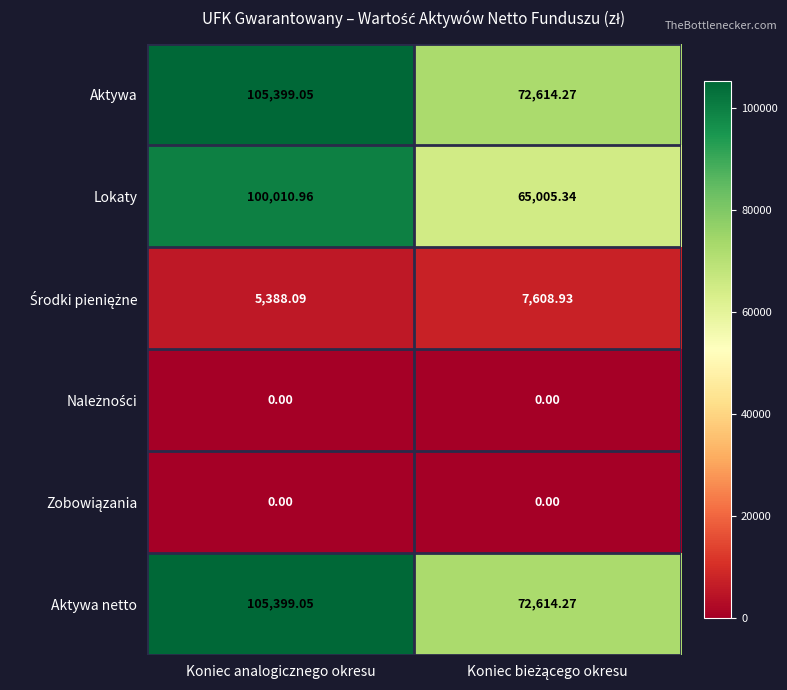

Which series has the widest spread of values?

Lokaty